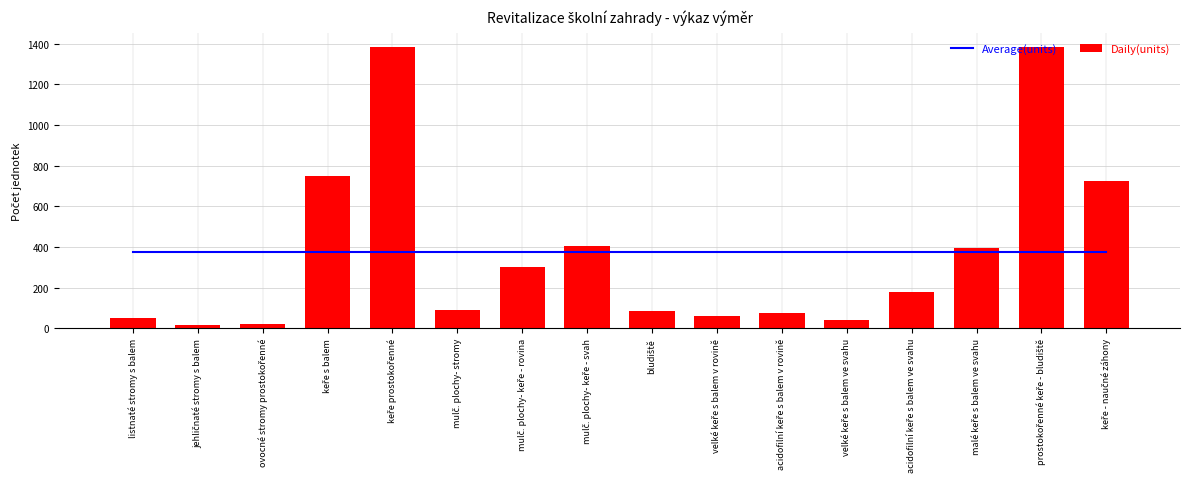

Count the number of categories in the chart.

16